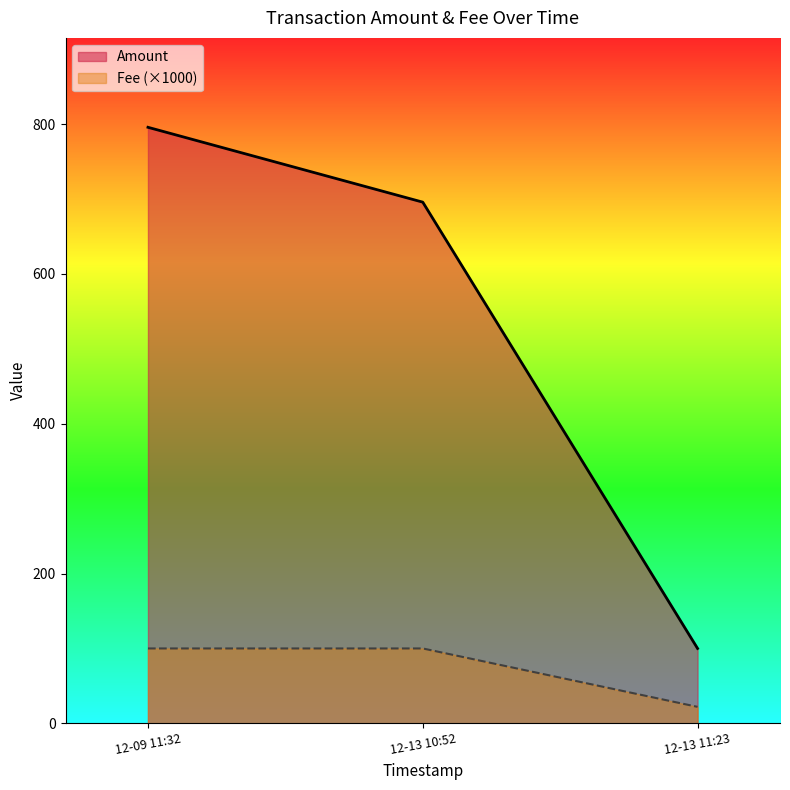

What are all the series names shown in the legend?

Amount, Fee (×1000)